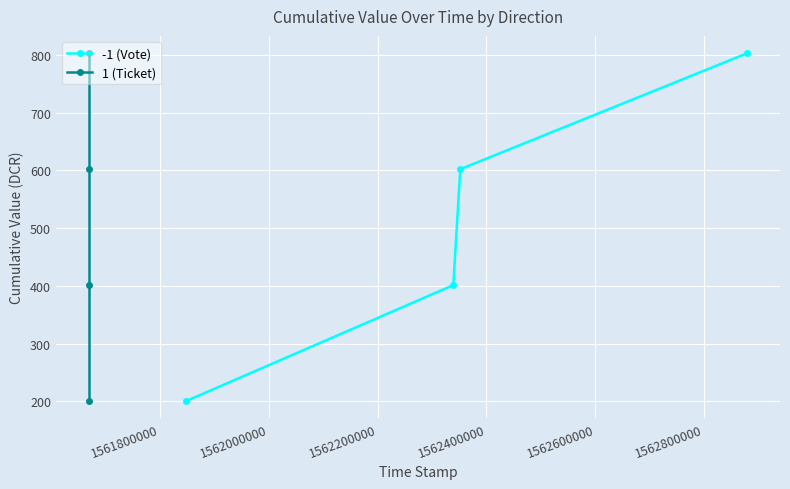

What is the average value of the -1 (Vote) series?

501.7